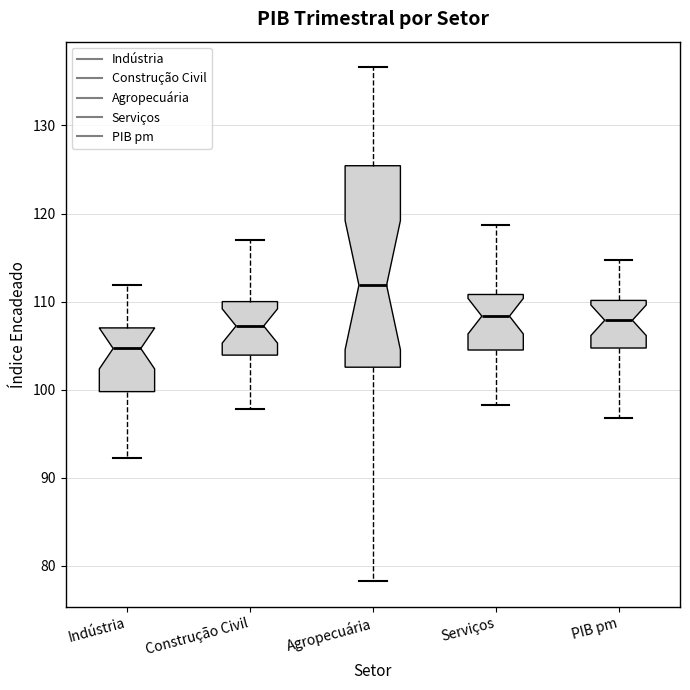

Which box has the highest median line?

Agropecuária